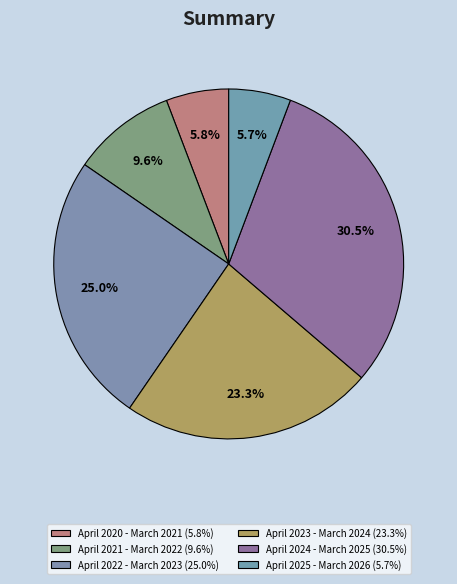

Which slice is the smallest?

April 2025 - March 2026